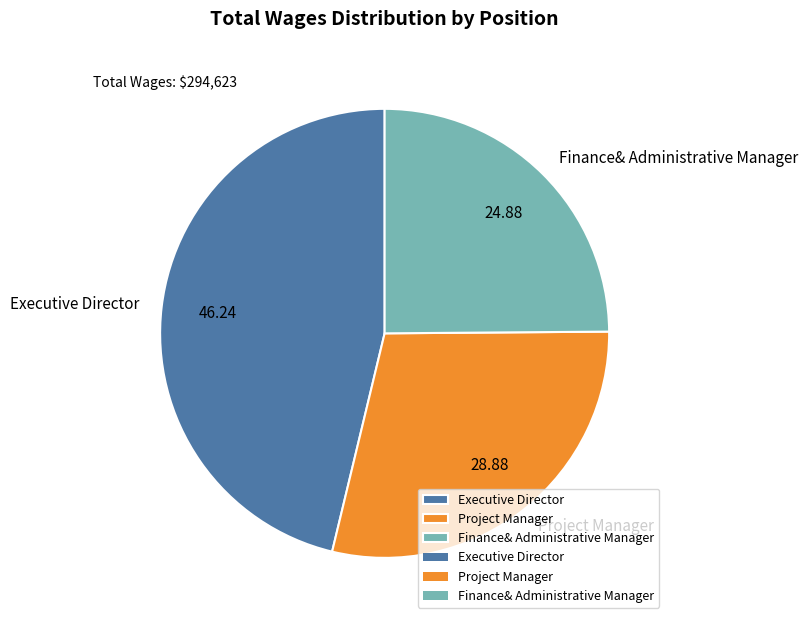

Combined, do Executive Director and Project Manager account for over 50%?

Yes